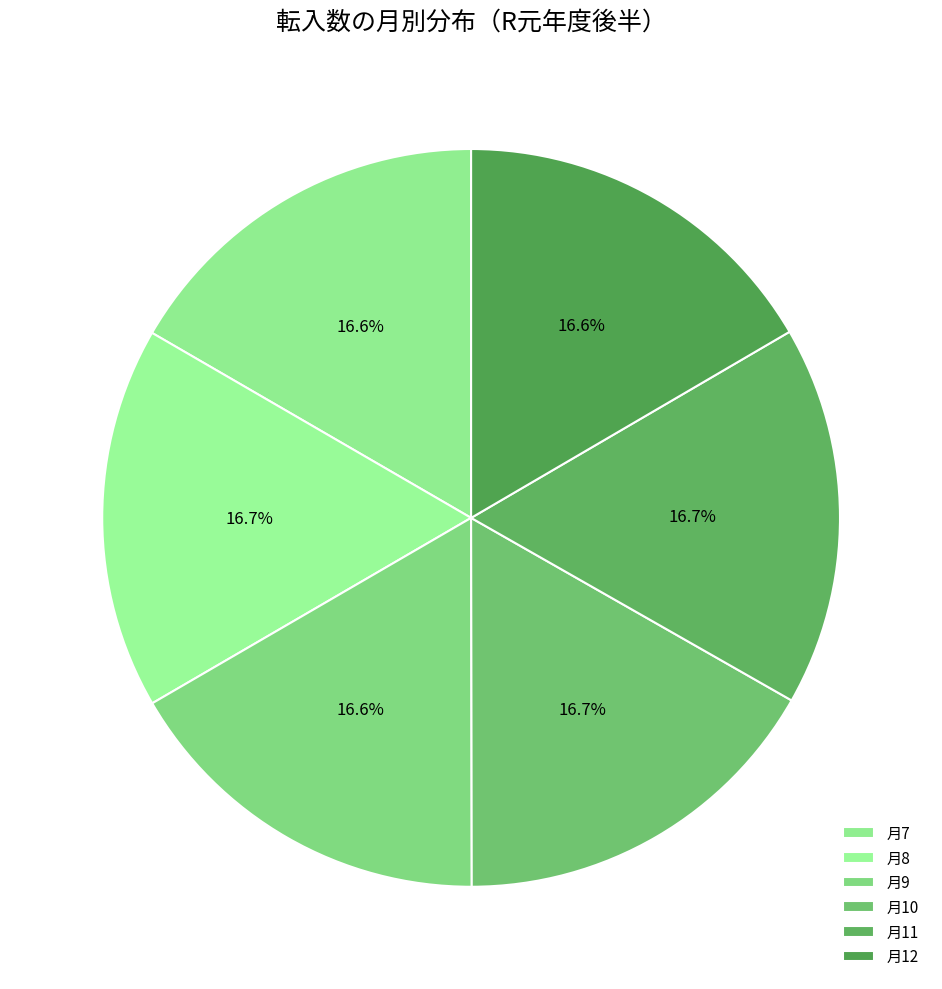

Count the number of slices in the pie.

6